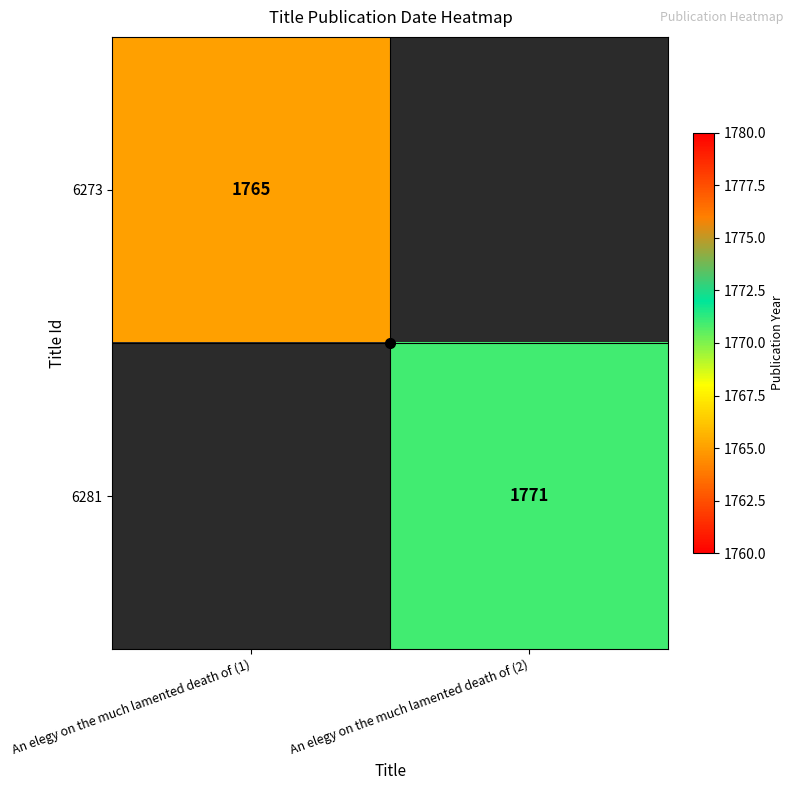

Is it true that 6273 equals 1765.0 at An elegy on the much lamented death of (1)?

True